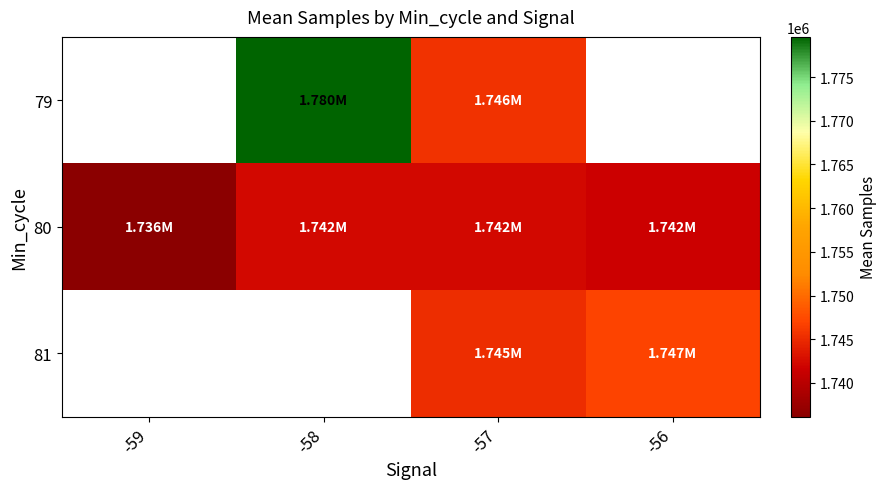

What is the sum of all 80 values?

6962437.6